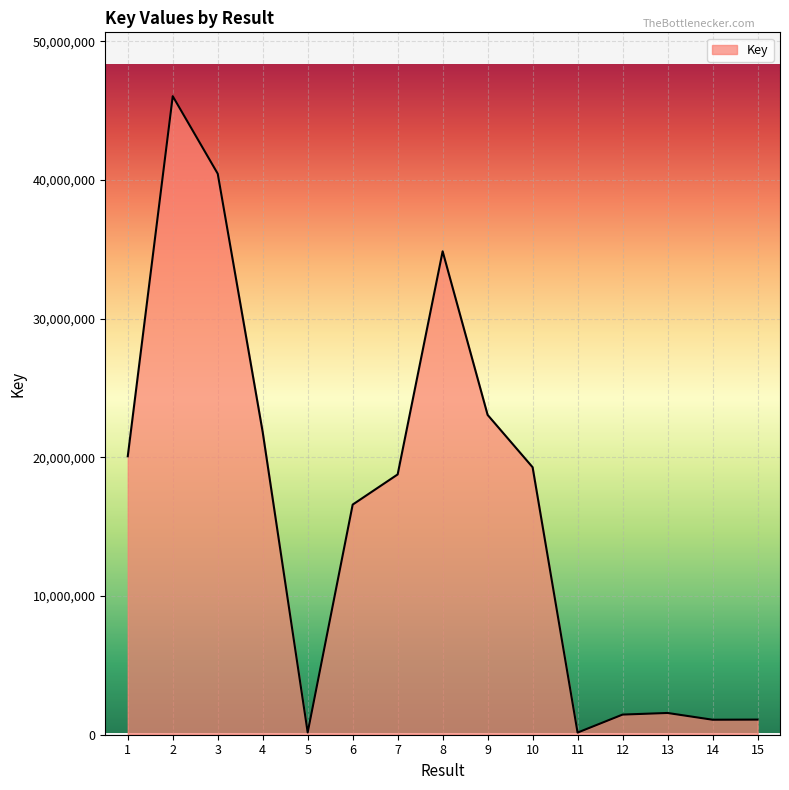

What is the maximum value shown in the chart?

46046078